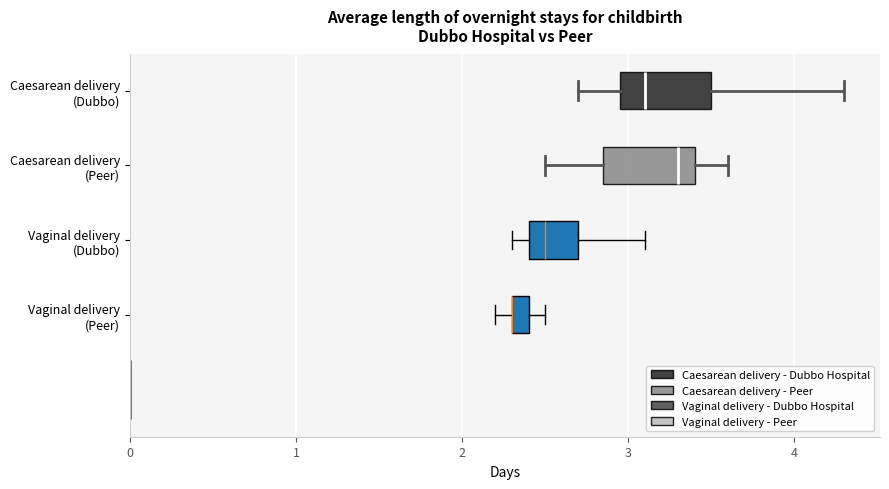

Where is the left edge of the box for Caesarean delivery (Dubbo) on the x-axis? The values are not printed on the chart, so give them approximately, as read against the axis.

3.0